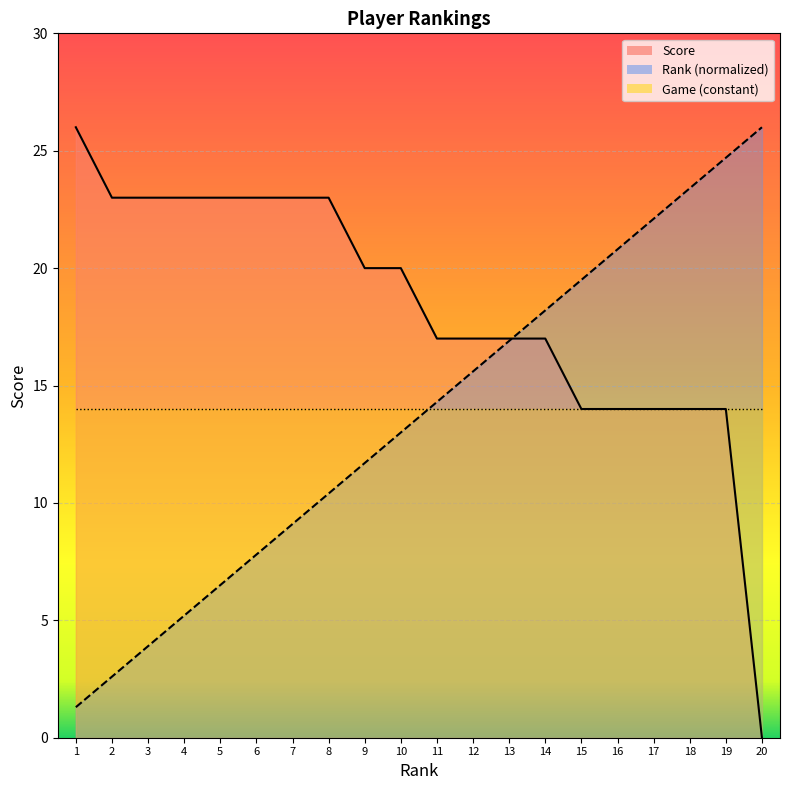

The value of Score at 15 is 14.0. True or false?

True